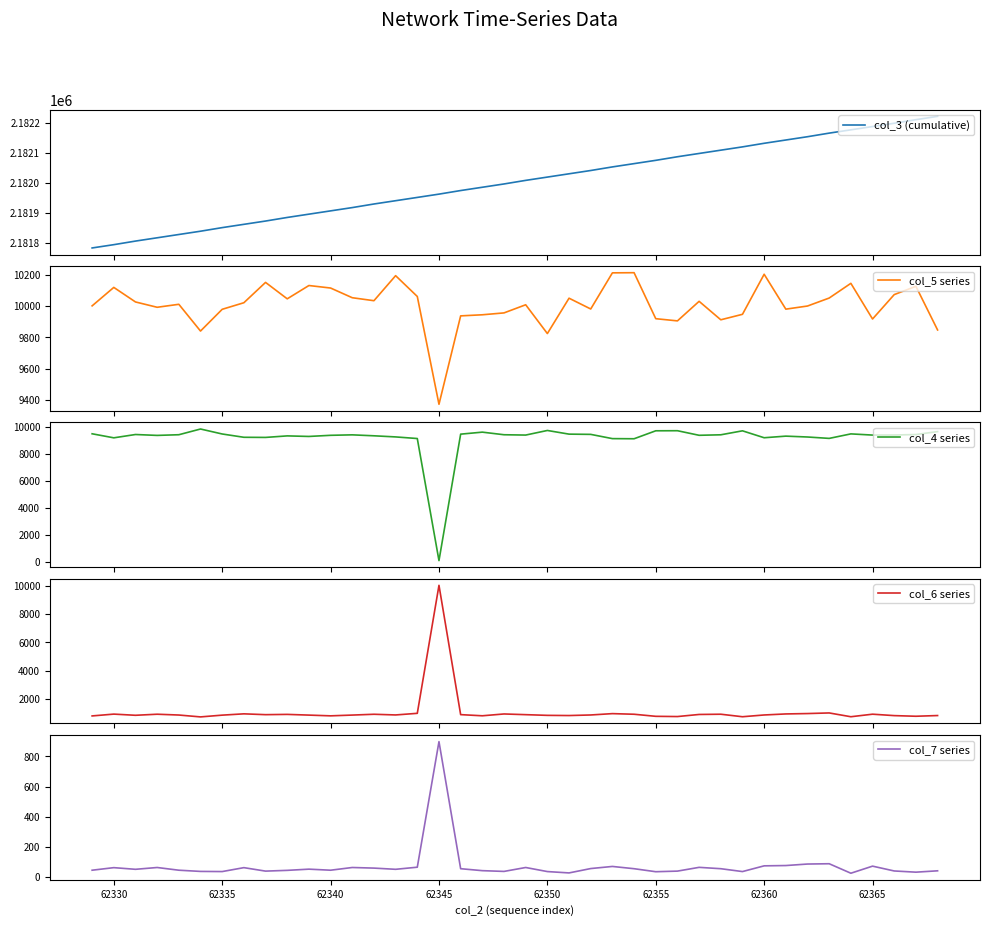

What is the highest value of the col_3 (cumulative) series?

2182223